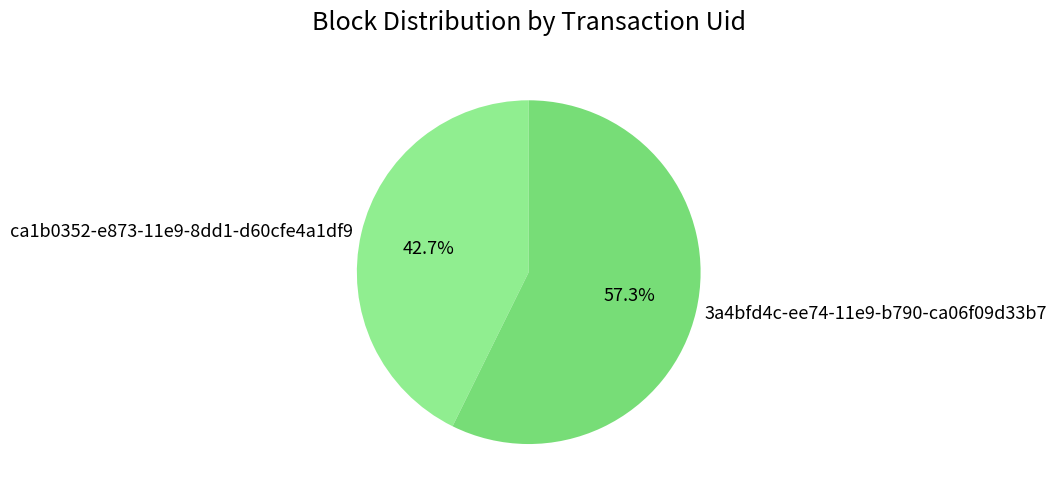

How many segments does this pie chart have?

2